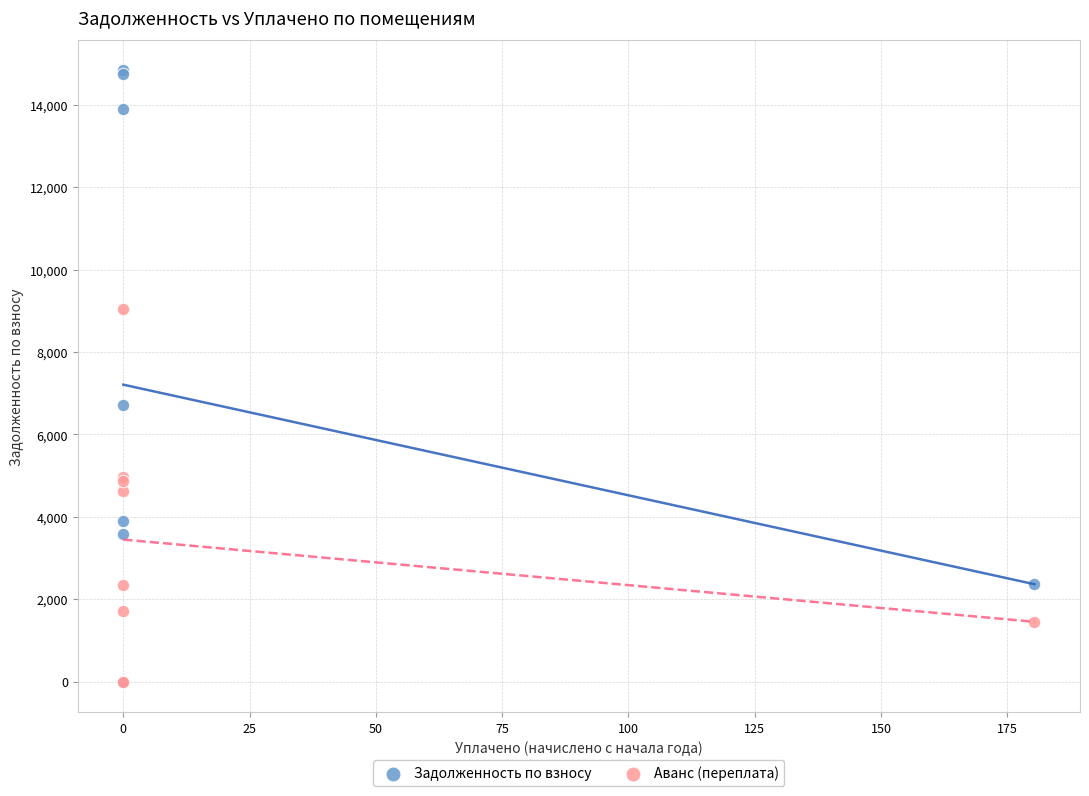

In the Задолженность по взносу series, what Y value is closest to 7417?

6709.0